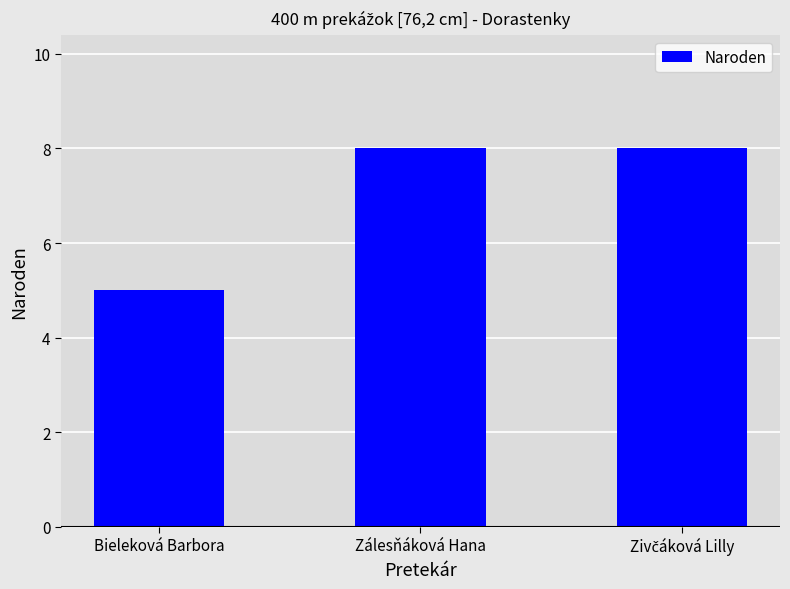

Where is the data nearest to the value 6?

Bieleková Barbora